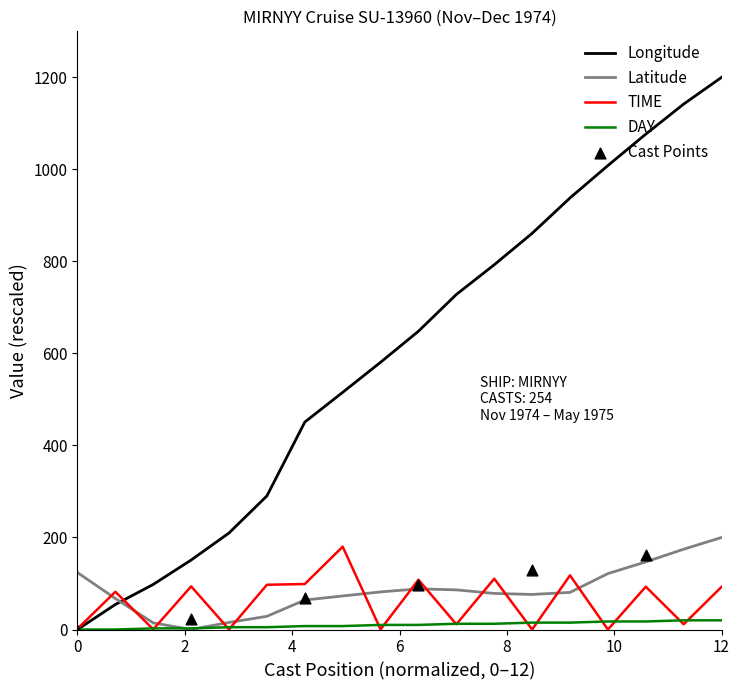

The TIME series shows 1.6 at 0. True or false?

True